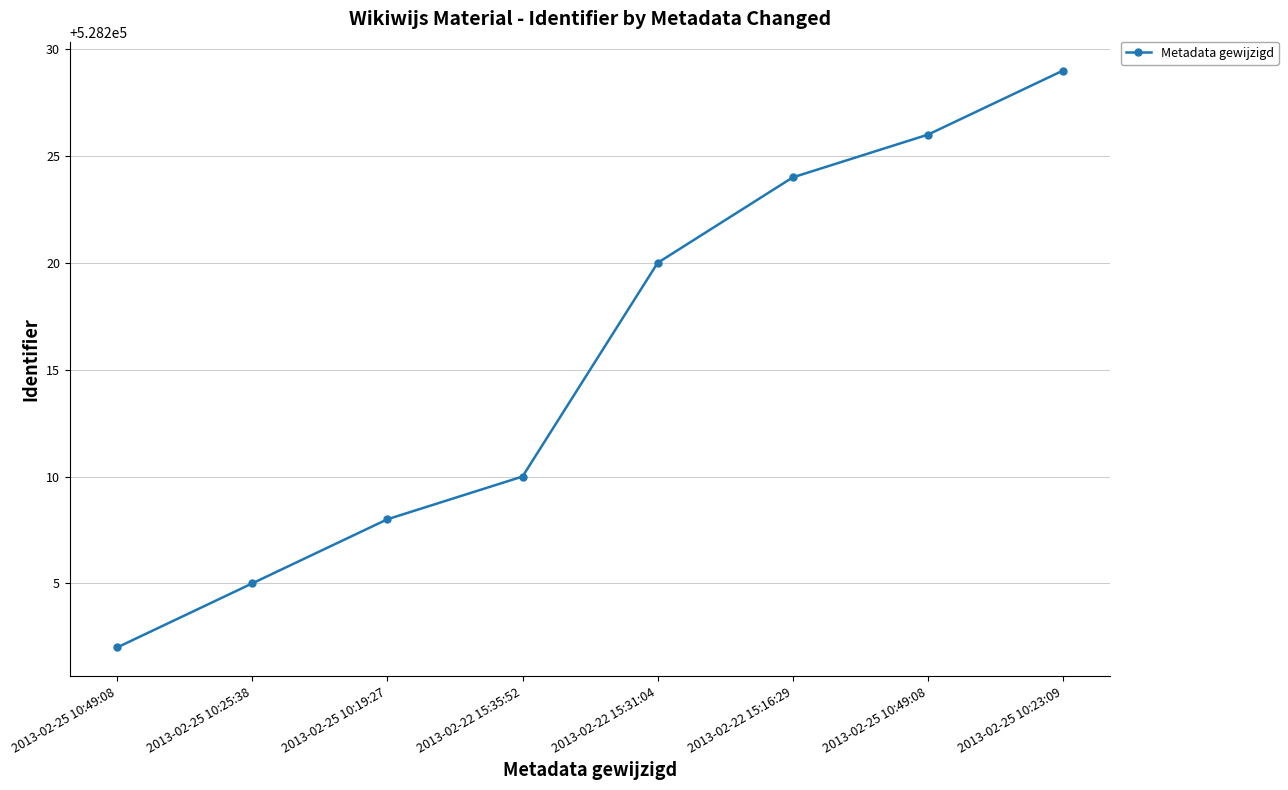

Approximately how many times larger is the value at 2013-02-25 10:23:09 compared to 2013-02-25 10:49:08?

1.0